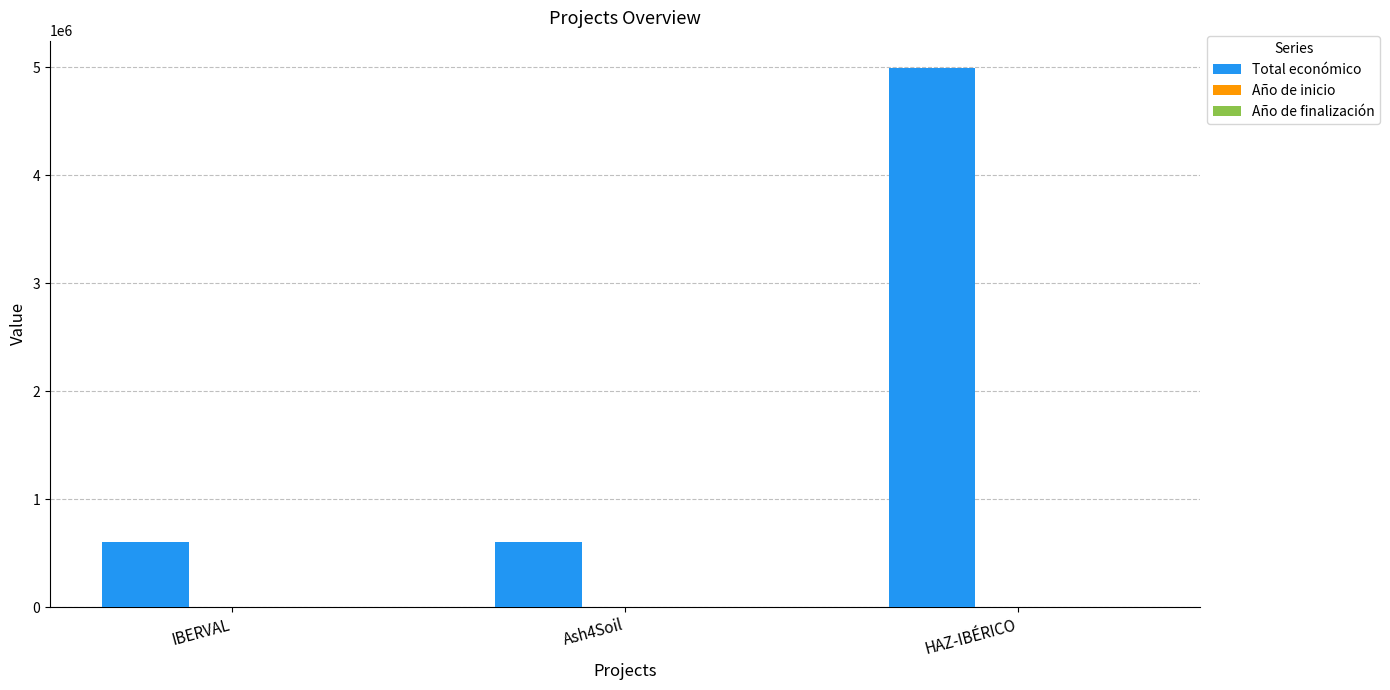

Does the chart contain stacked bars?

No